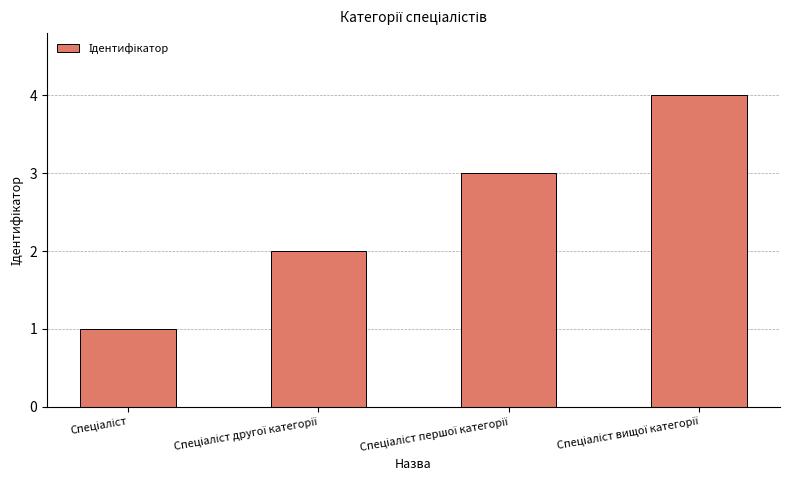

What is the maximum value shown in the chart?

4